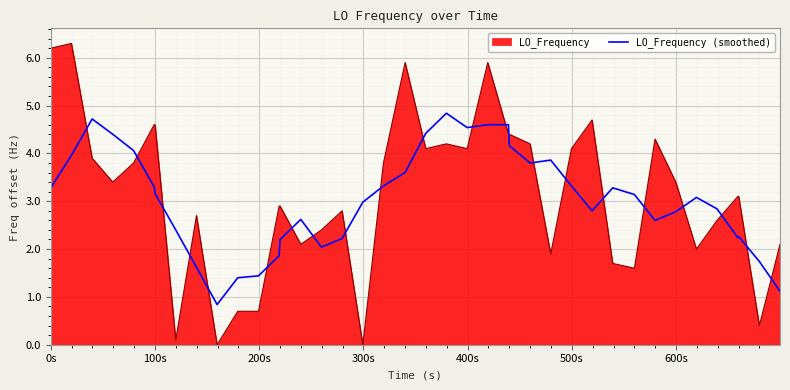

Rank the series by their maximum value, from highest to lowest.

LO_Frequency, LO_Frequency (smoothed)